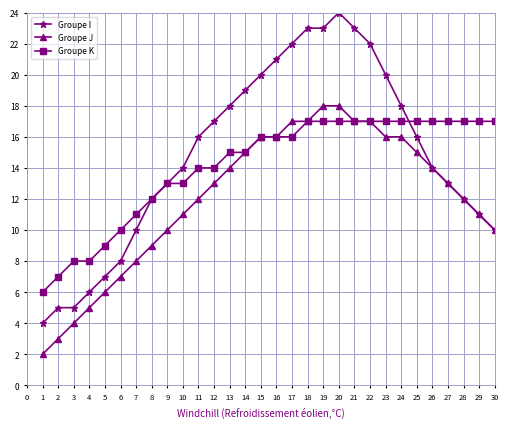

The value of Groupe J at 18 is 17. True or false?

True